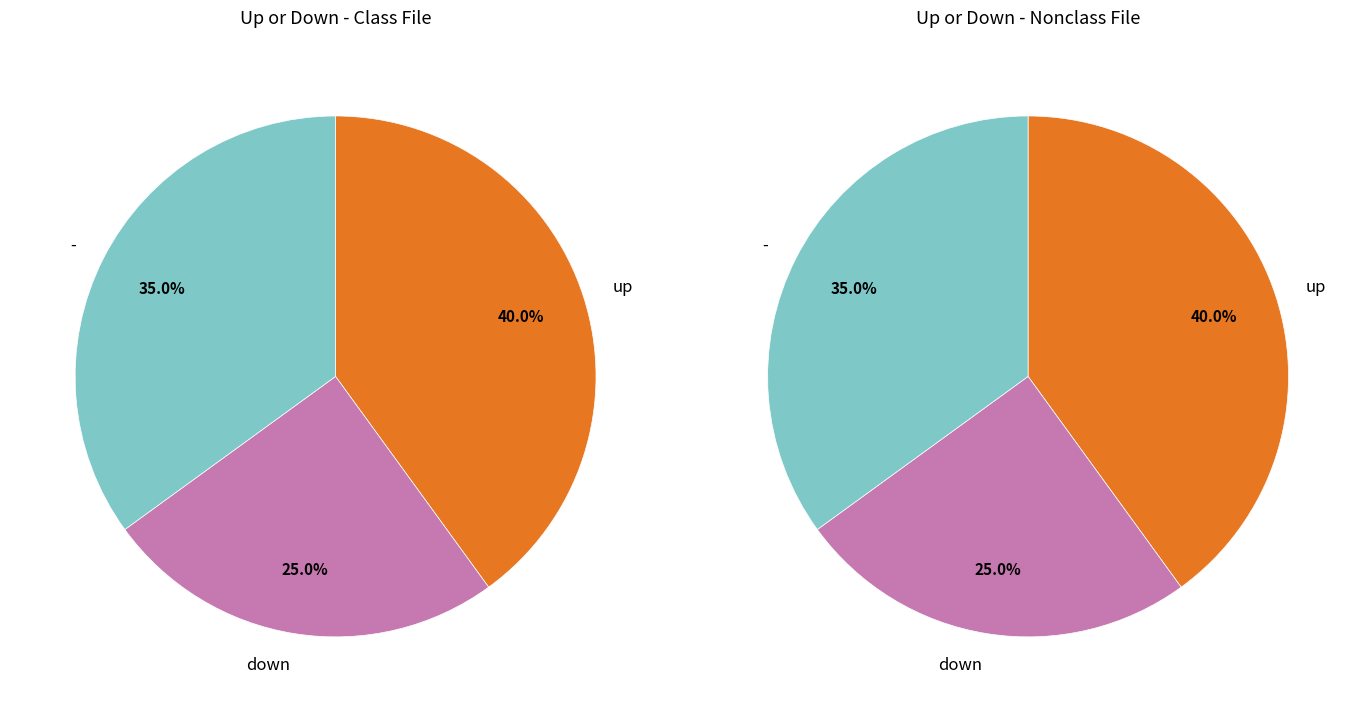

Which slice is the largest?

up